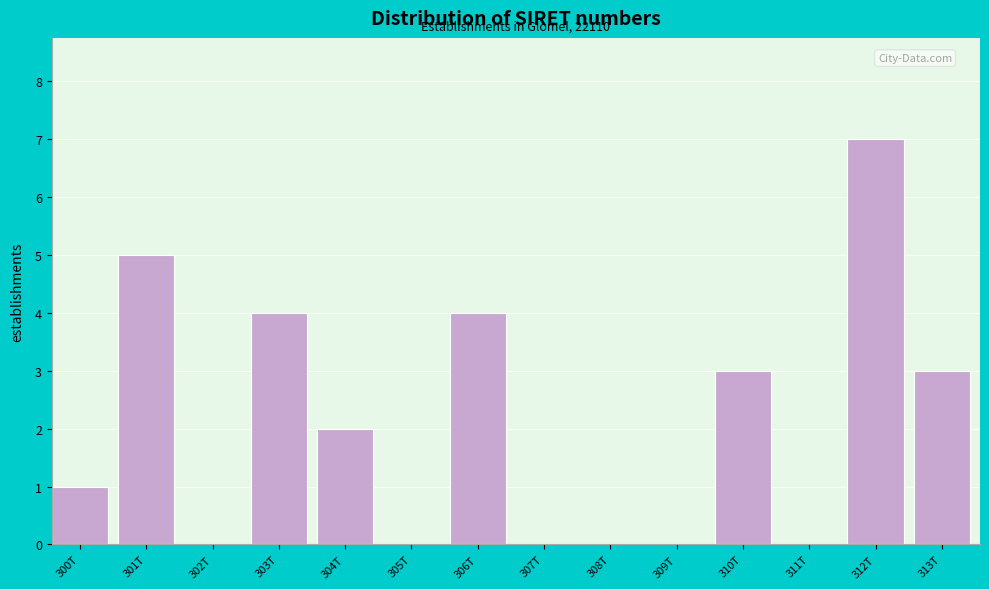

Reading left to right, transcribe all the data shown in this chart.

300T=1	301T=5	302T=0	303T=4	304T=2	305T=0	306T=4	307T=0	308T=0	309T=0	310T=3	311T=0	312T=7	313T=3